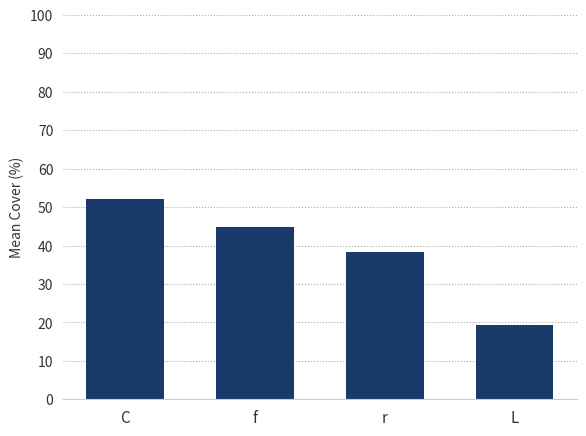

The chart shows a value of 64.5 at r. True or false?

False